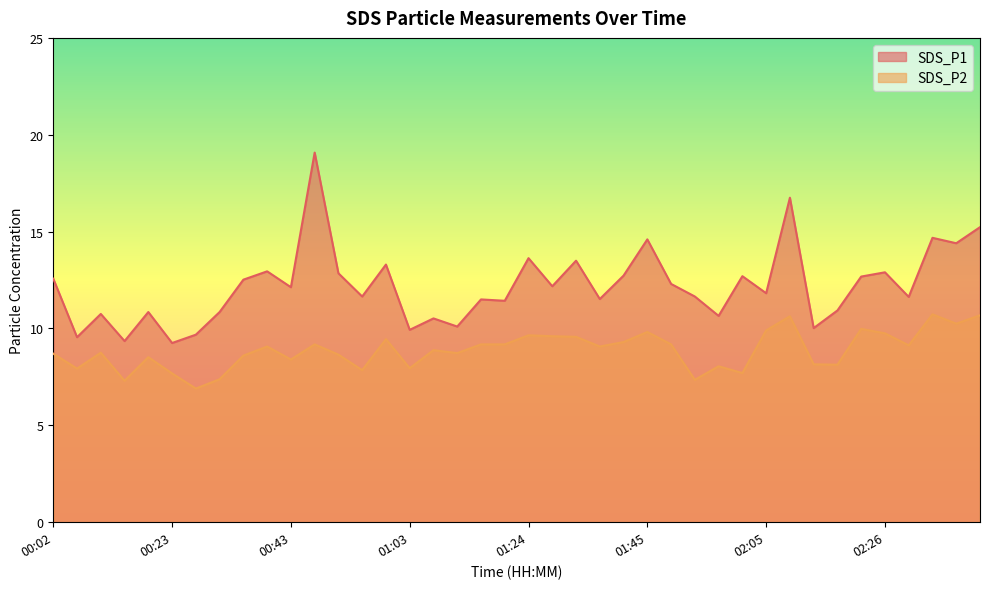

Where is SDS_P1 nearest to the value 14?

01:24